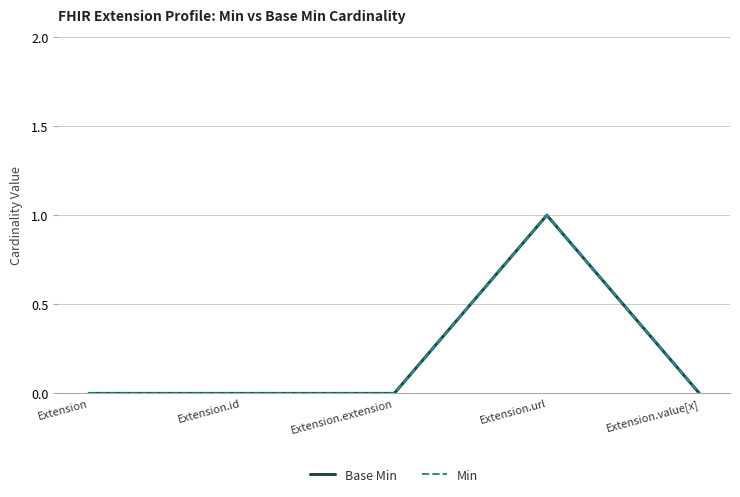

Is this an area chart (filled region under the line)?

No